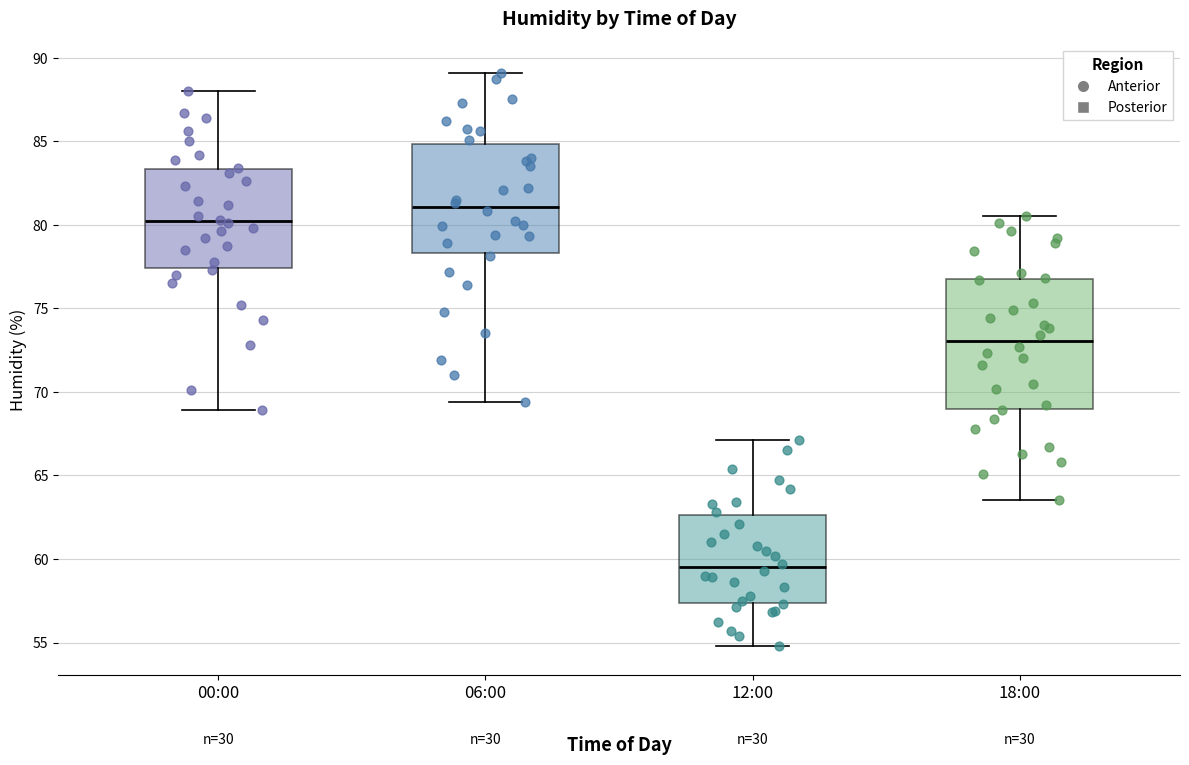

Where is the lower edge of the box for 00:00 on the y-axis? The values are not printed on the chart, so give them approximately, as read against the axis.

77.5